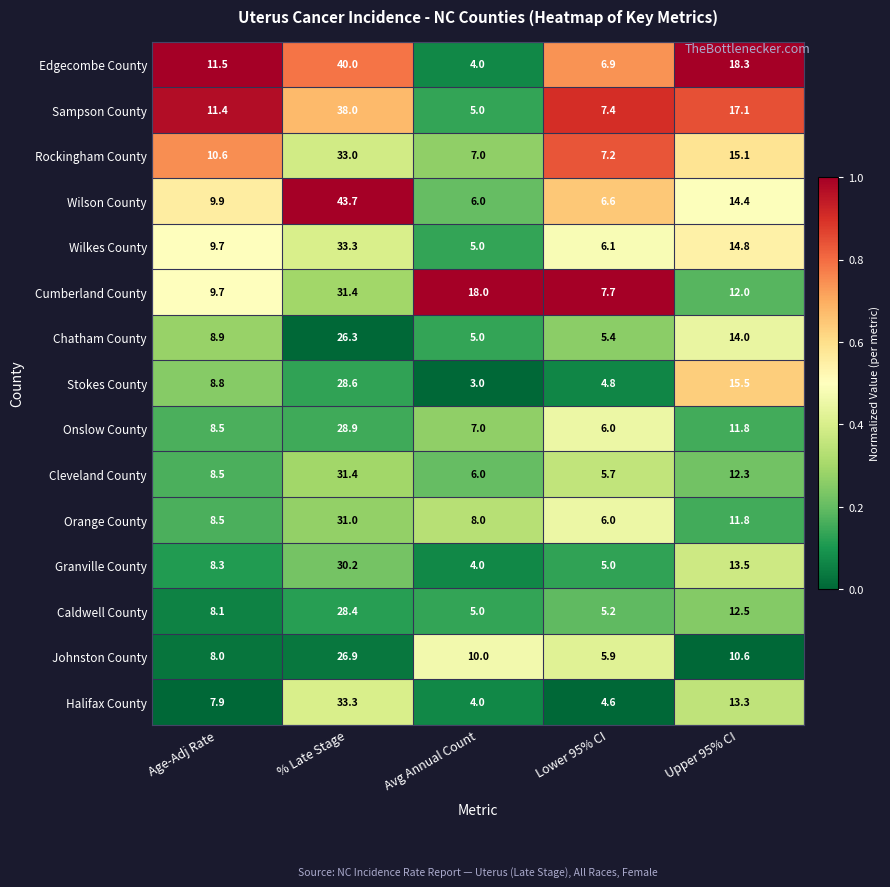

What is the spread (max minus min) of values at Upper 95% CI?

7.7